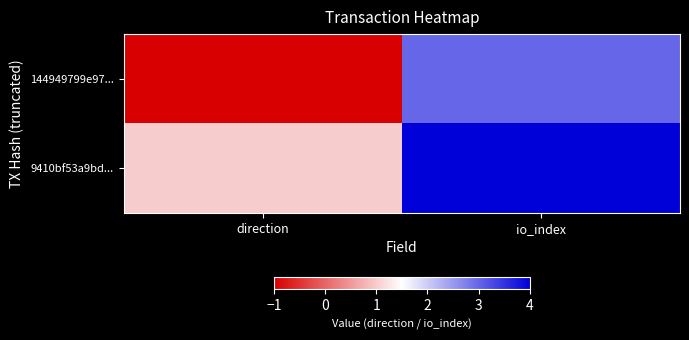

At which category is the sum across all series the highest?

io_index